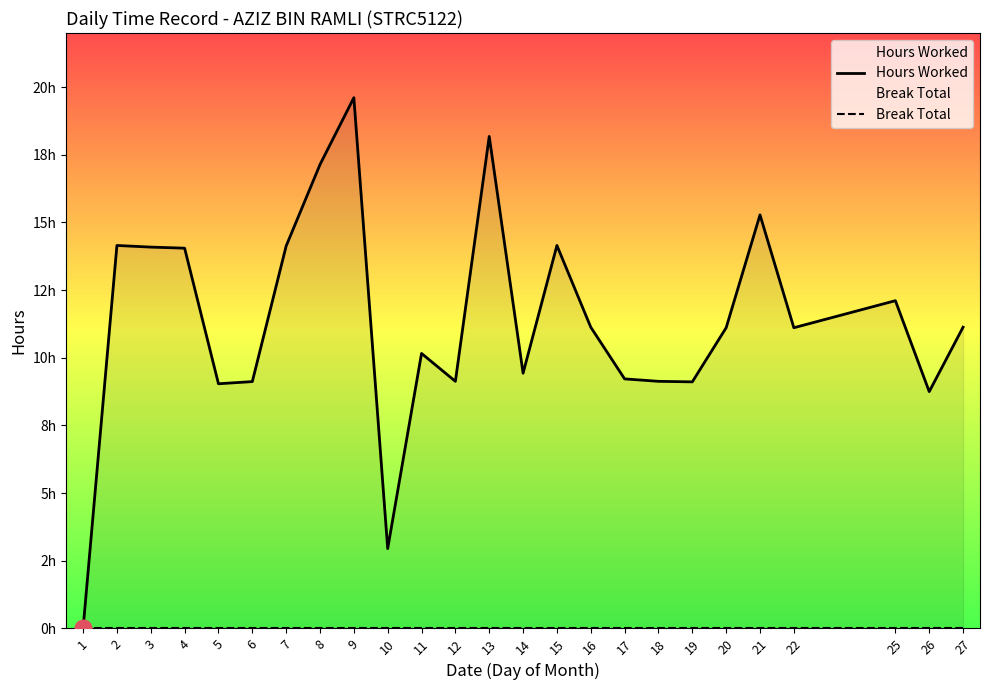

What are all the series names shown in the legend?

Hours Worked, Break Total